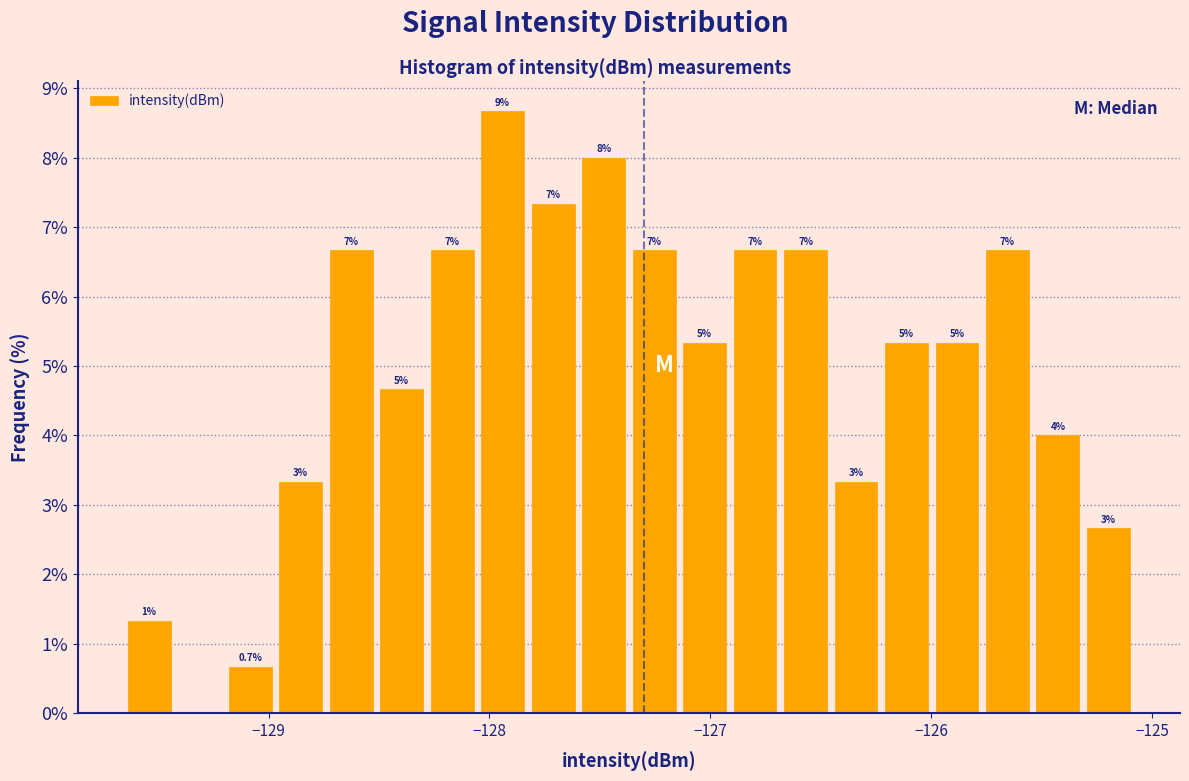

Read against the x-axis, roughly where is the centre of the tallest bar?

-127.9